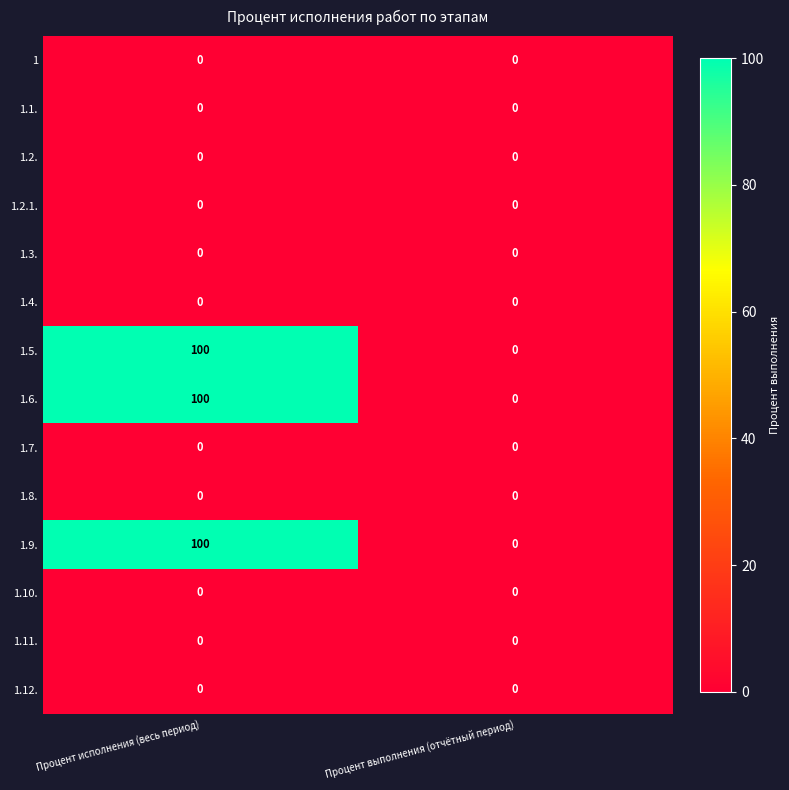

The value of 1.6. at Процент исполнения (весь период) is 100. True or false?

True